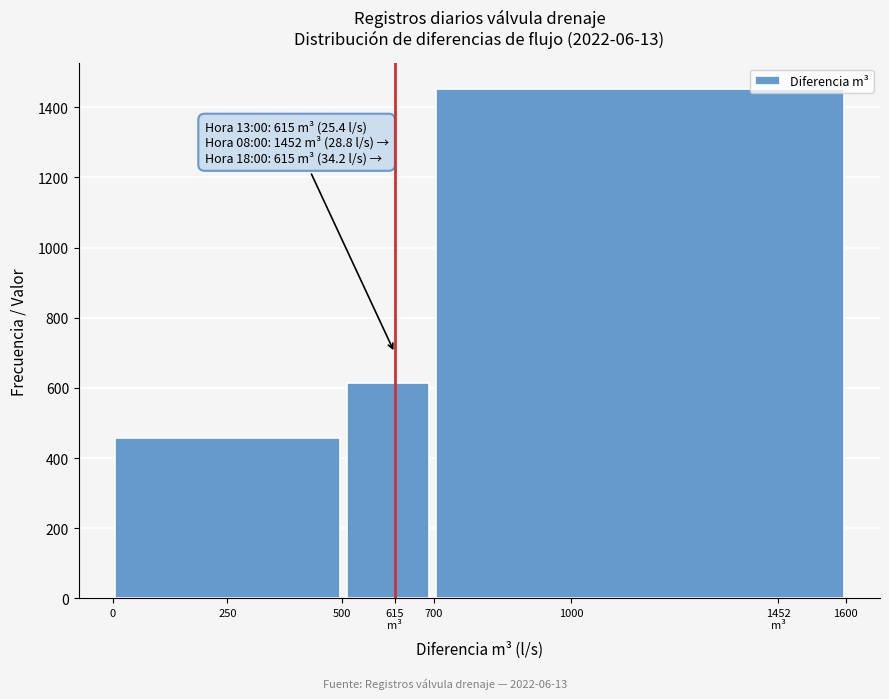

Reading right to left, transcribe all the data shown in this chart.

1452	615	458